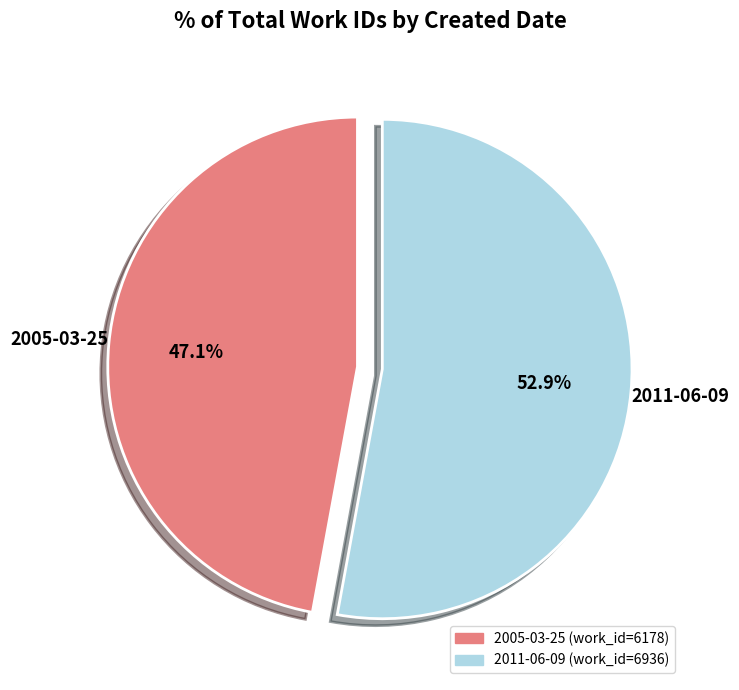

Is there any slice that represents more than half of the pie?

Yes